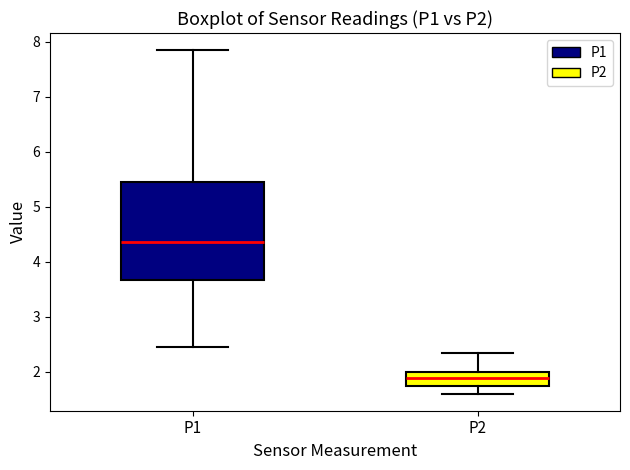

Reading left to right, read every box against the y-axis: the position of its median line, the range the box covers, and the ends of its whiskers. The values are not printed on the chart, so give them approximately, as read against the axis.

P1: median 4.4, box 3.7 to 5.5, whiskers 2.5 to 7.9
P2: median 1.9, box 1.7 to 2.0, whiskers 1.6 to 2.3